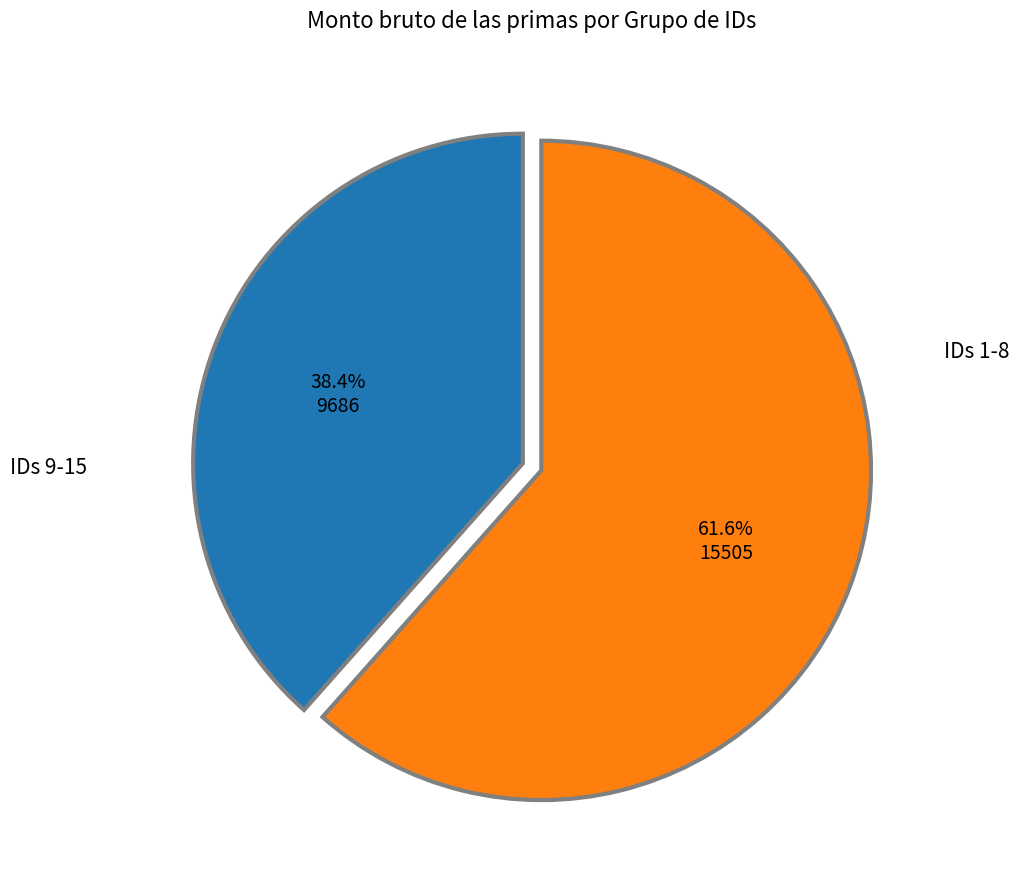

Rank the categories by value from highest to lowest.

IDs 1-8, IDs 9-15